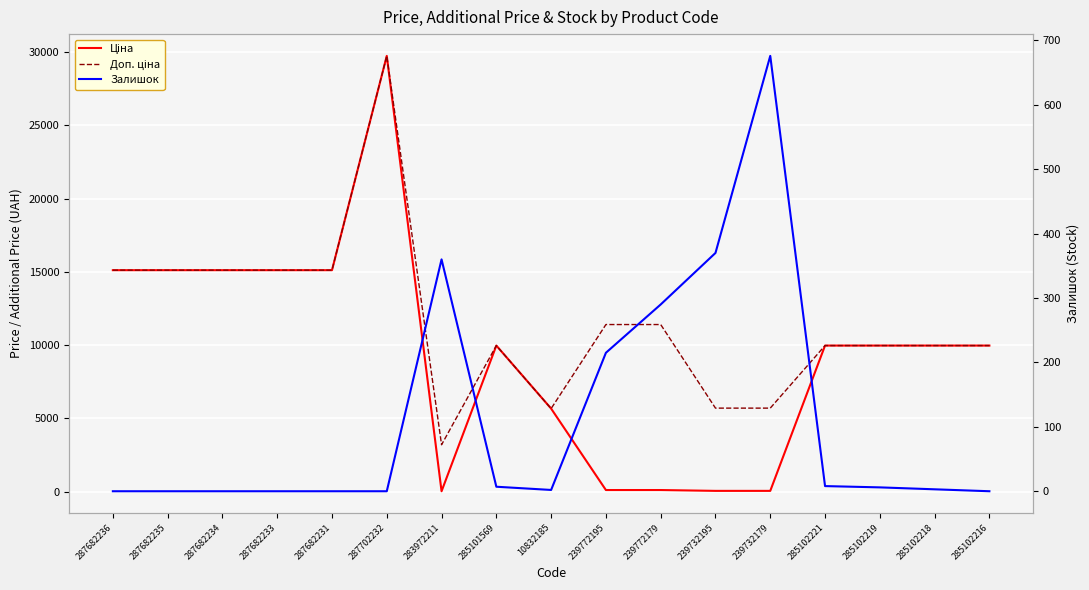

Which series ends up on top after the final intersection of Залишок and Ціна?

Ціна